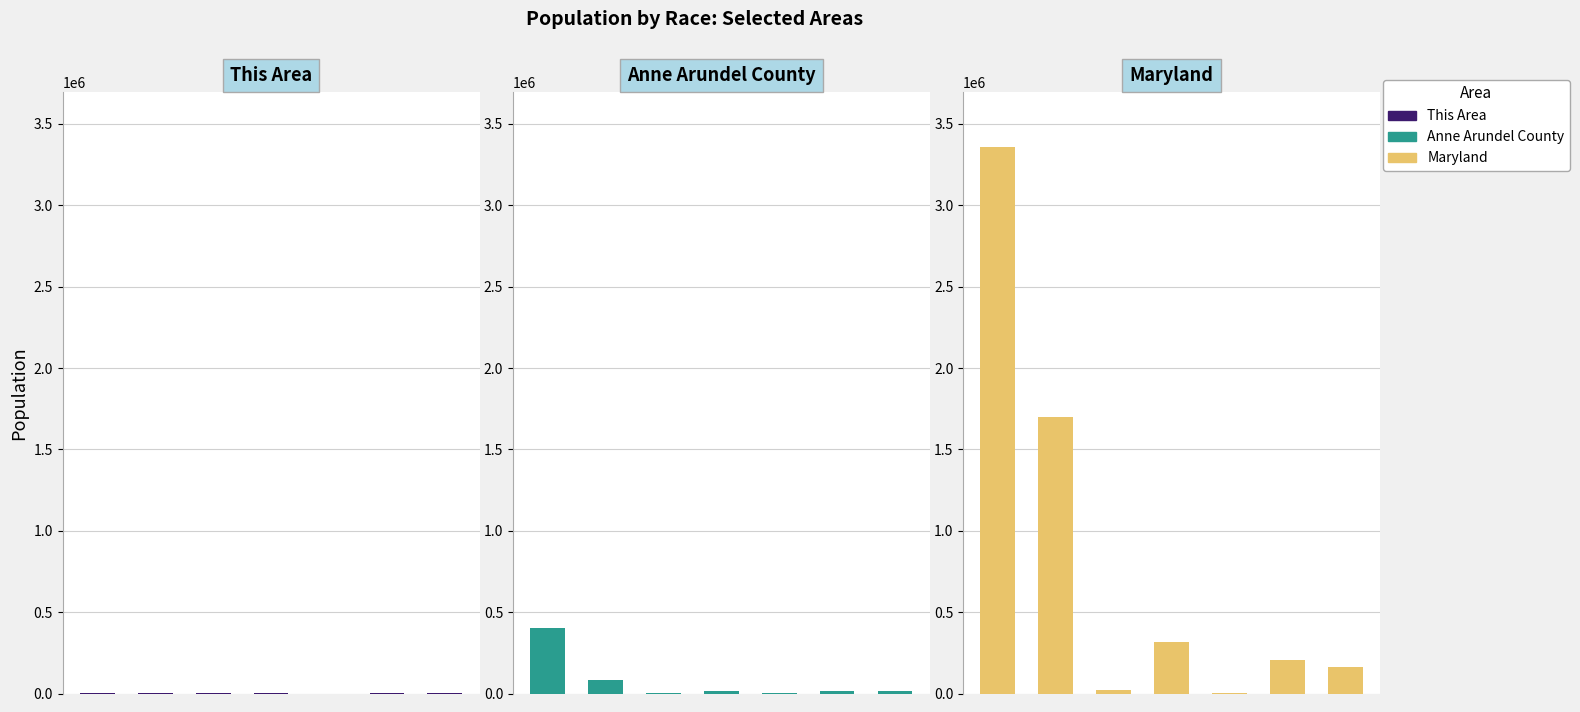

What value does the Maryland series have at 1, to the nearest 100?

1700300